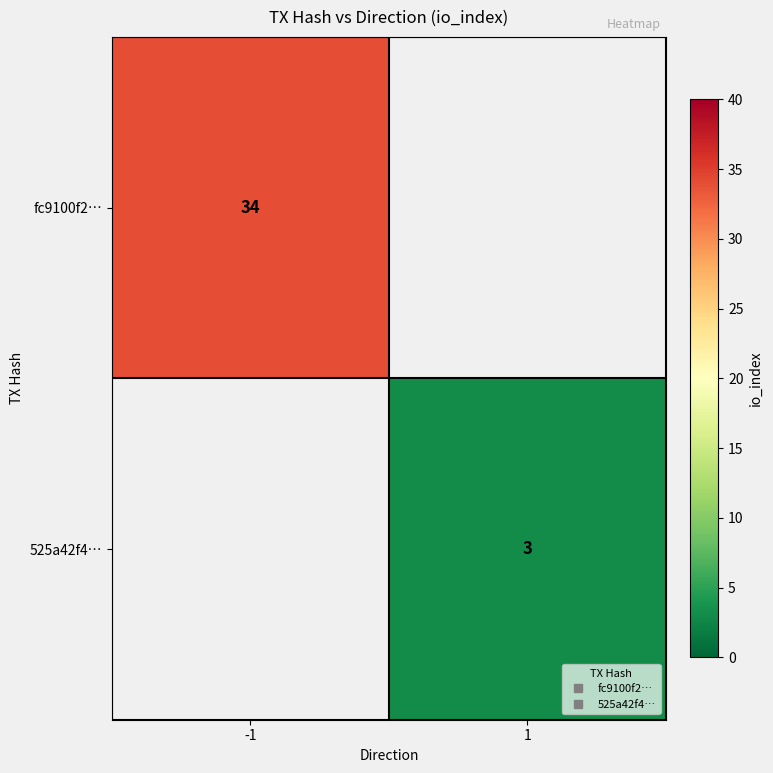

What is the approximate value of fc9100f2… at -1?

34.0